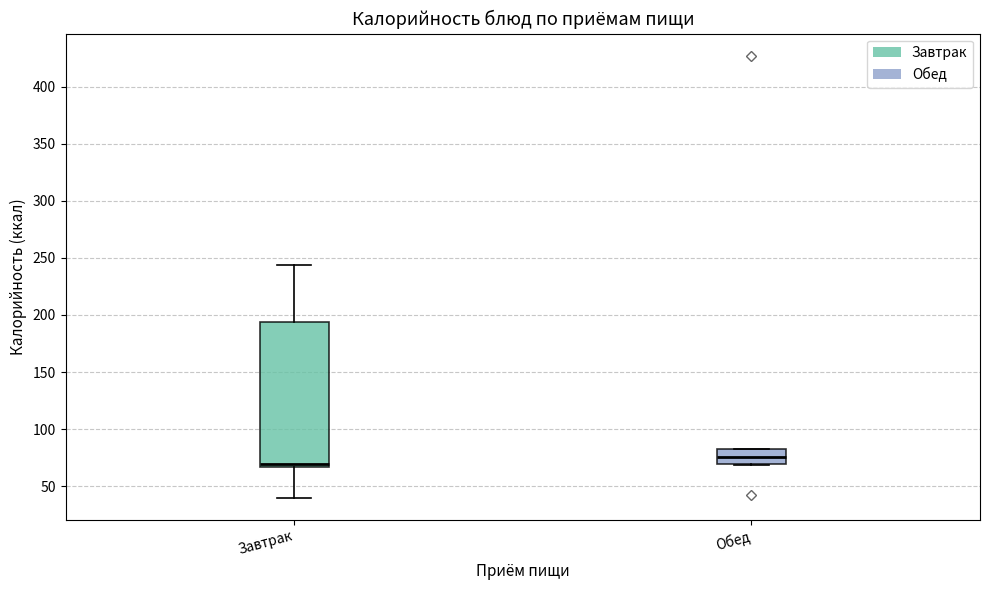

Reading left to right, transcribe this box plot: for each box, give where its median line is, the range the box spans, and where its two whiskers end, as read against the y-axis. The values are not printed on the chart, so give them approximately, as read against the axis.

Завтрак: median 70, box 65 to 195, whiskers 40 to 245
Обед: median 75, box 70 to 85, whiskers 70 to 85